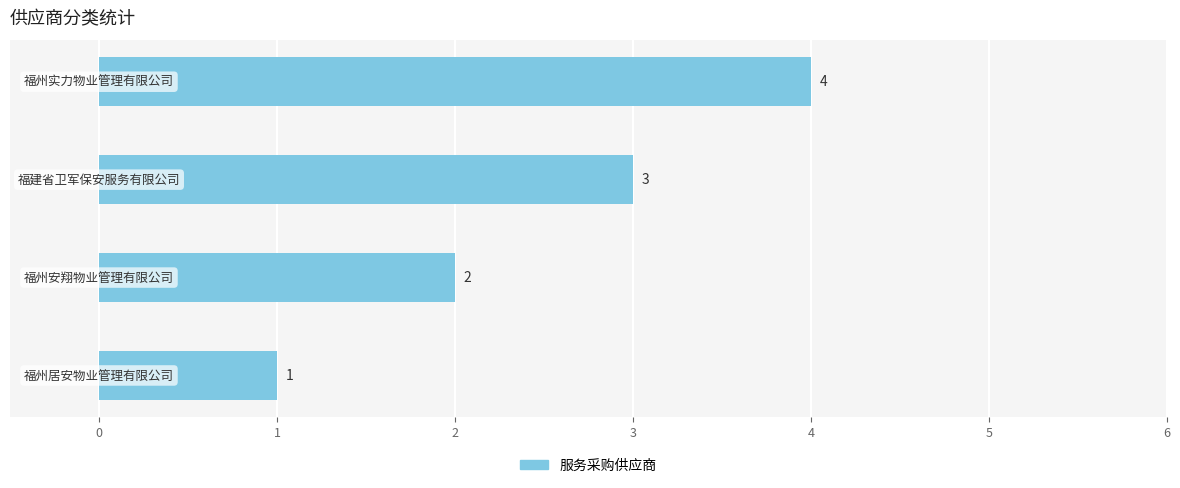

Does the chart contain stacked bars?

No